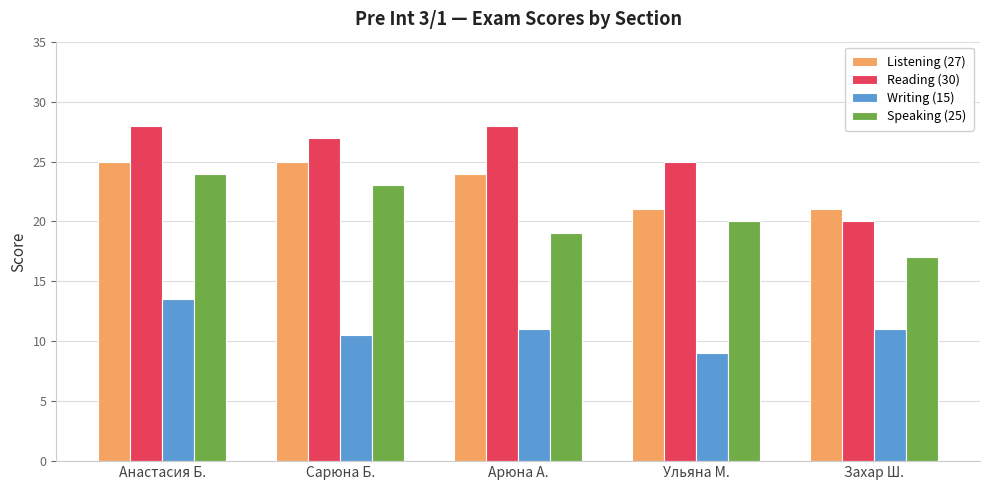

What is the approximate value of Listening (27) at Ульяна М.?

21.0